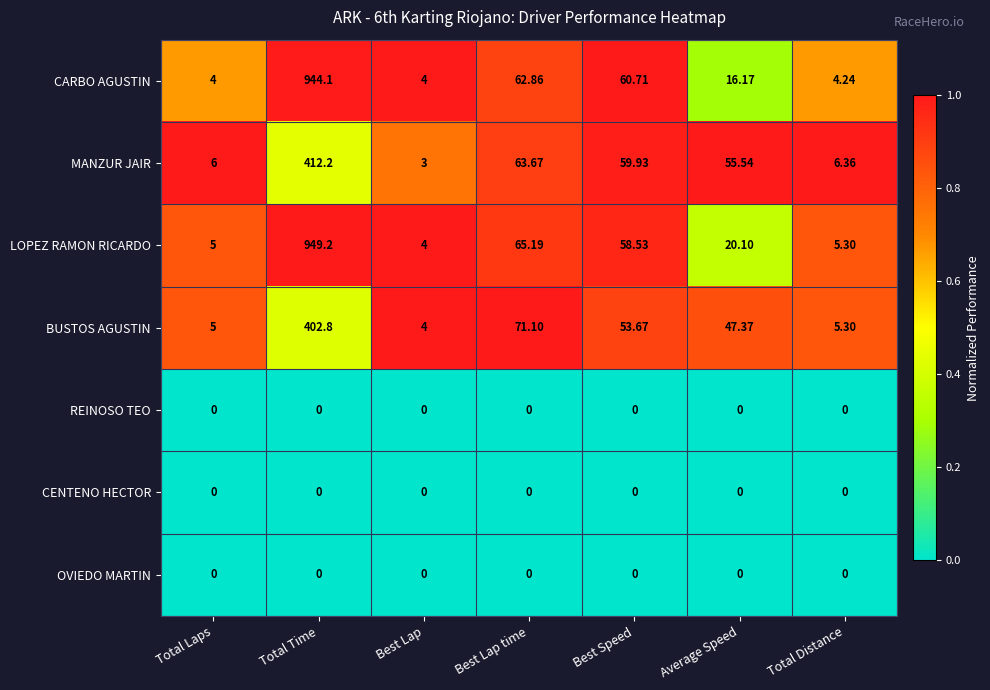

At which label does MANZUR JAIR reach its minimum?

Best Lap